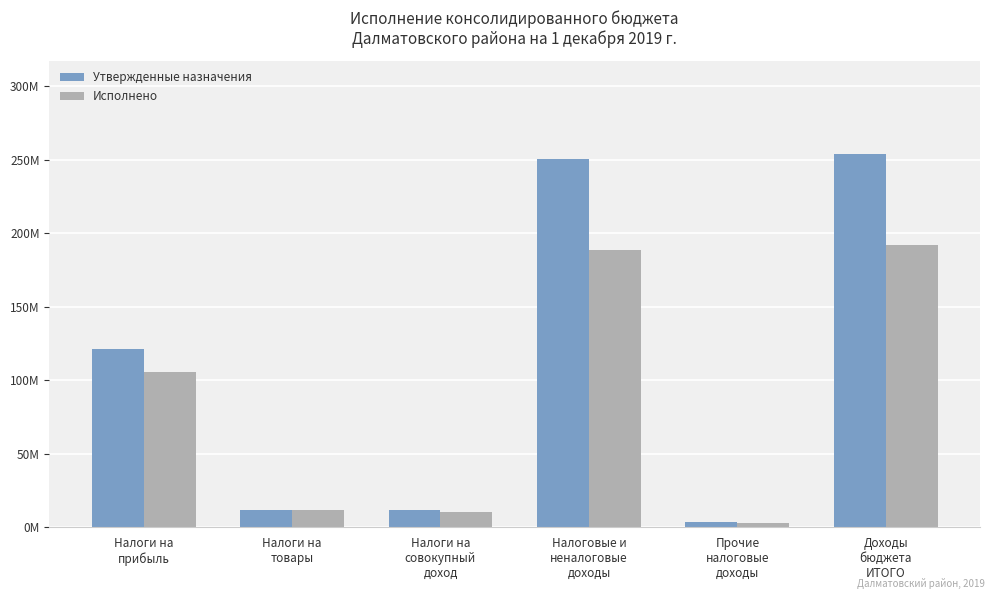

What is the label of the 6th bar from the left?

Доходы
бюджета
ИТОГО